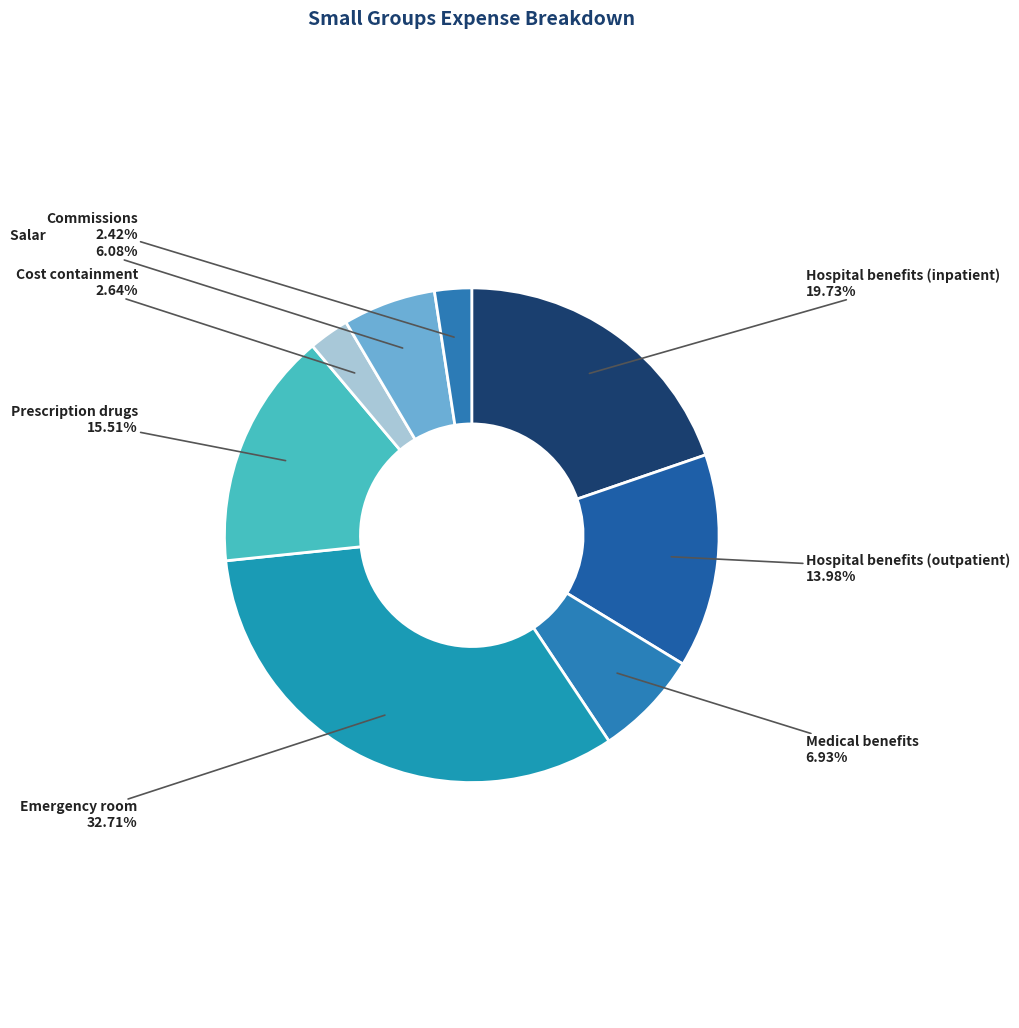

How many slices are in this pie chart?

8